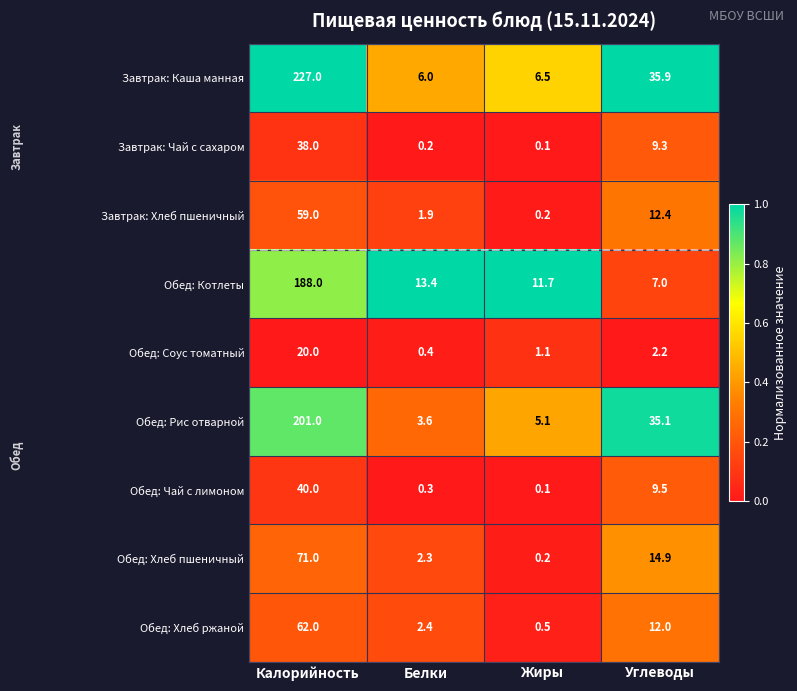

Which category has the highest value across all series?

Калорийность